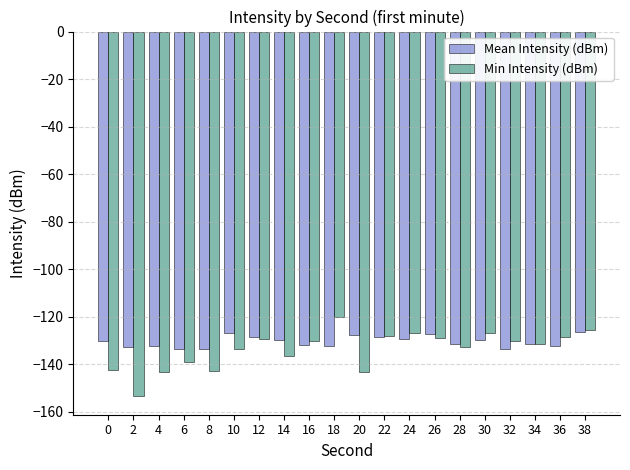

Which series has the largest total across all categories?

Mean Intensity (dBm)